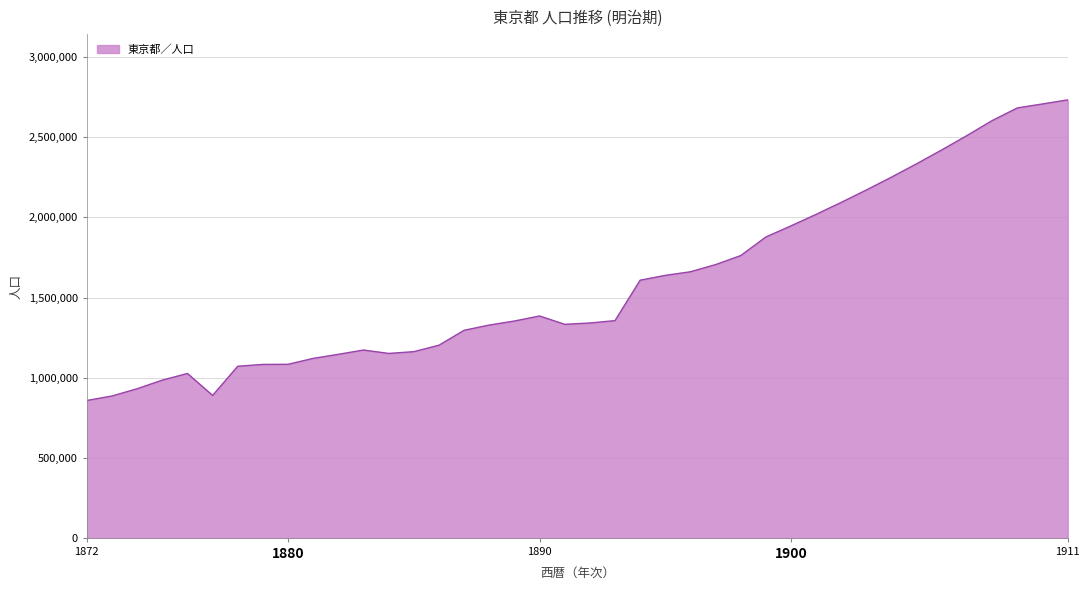

What is the maximum value shown in the chart?

2732000